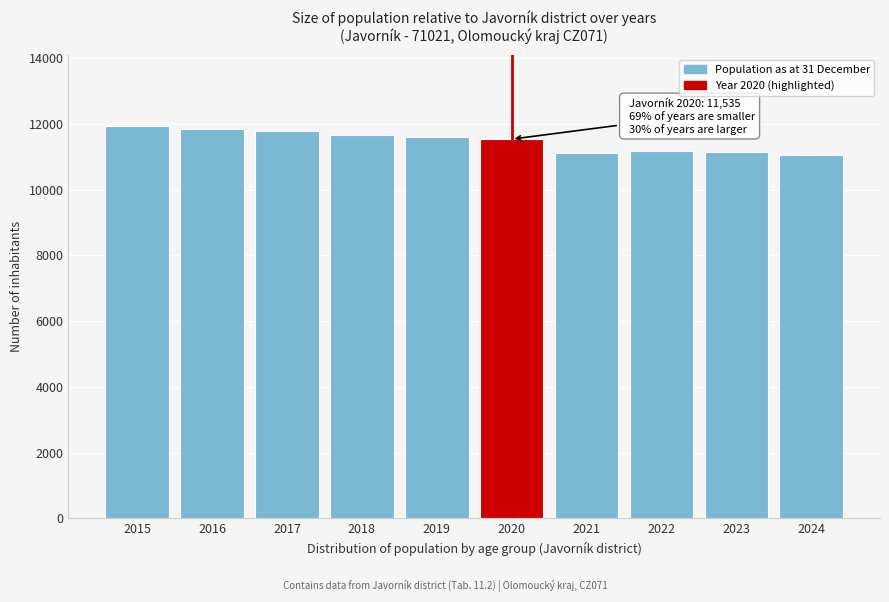

Is it true that the value at 2022 is 6671?

False